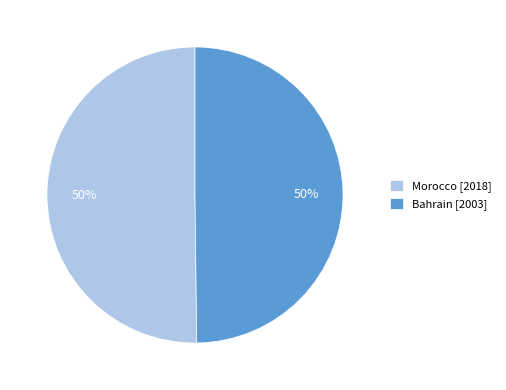

Is the sum of Morocco [2018] and Bahrain [2003] greater than half?

Yes